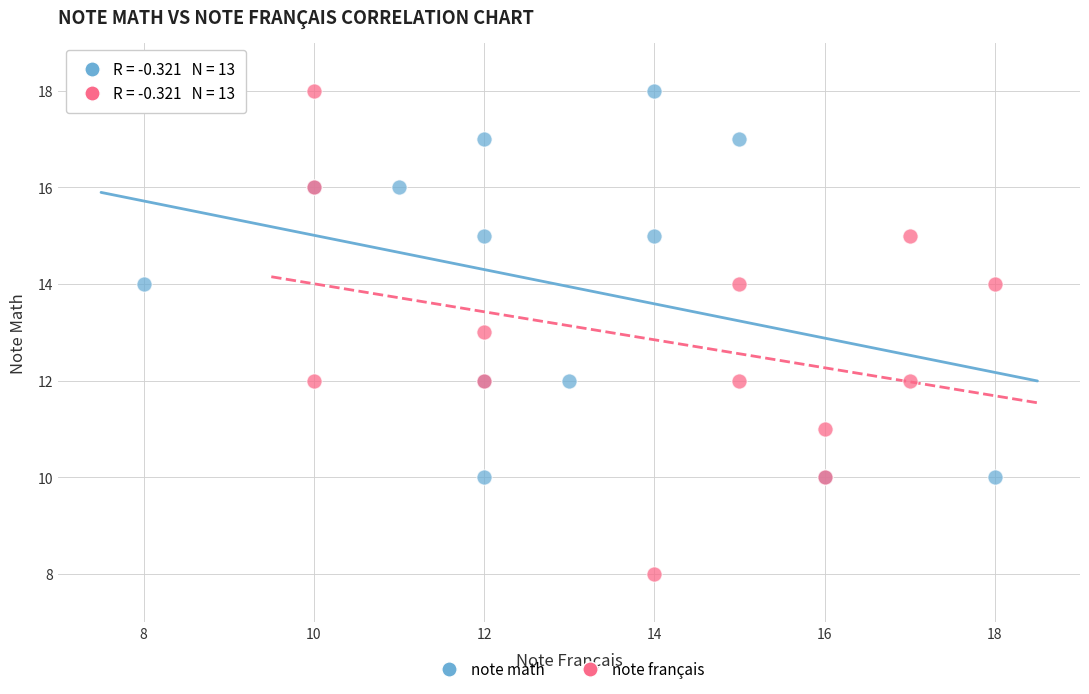

Which series has the widest spread of Y values?

note français